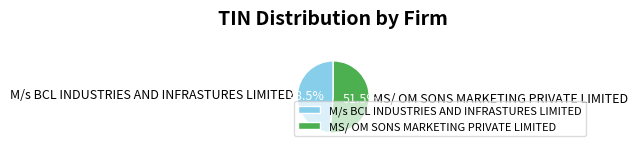

To the nearest percent, what is the difference between the MS/ OM SONS MARKETING PRIVATE LIMITED and M/s BCL INDUSTRIES AND INFRASTURES LIMITED slice percentages?

3%